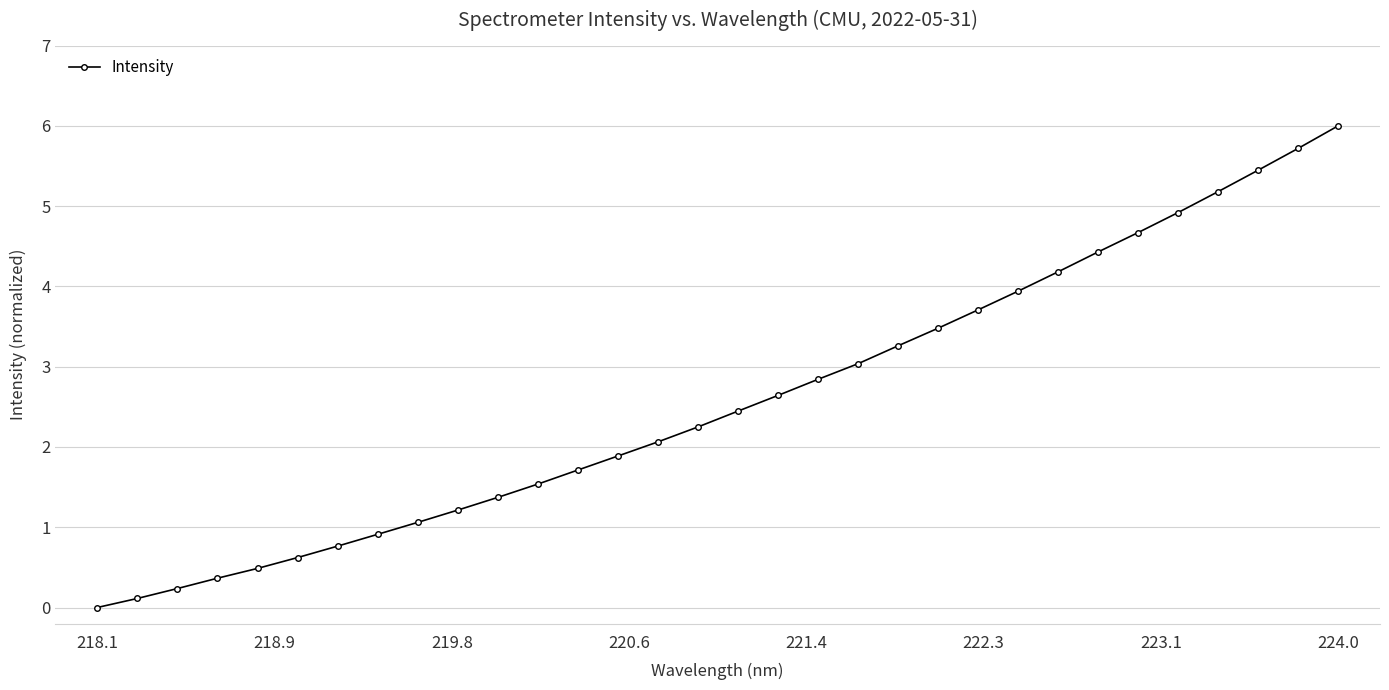

Does the chart display data point markers on the line(s)?

Yes